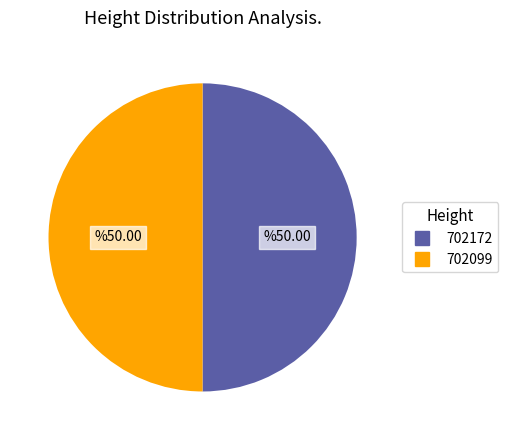

What is the ratio of the value at 702099 to the value at 702172?

1.0